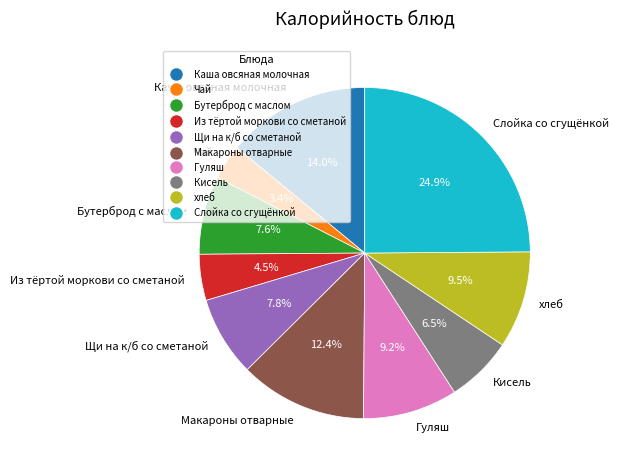

To the nearest percent, what percentage of the pie is Каша овсяная молочная?

14%